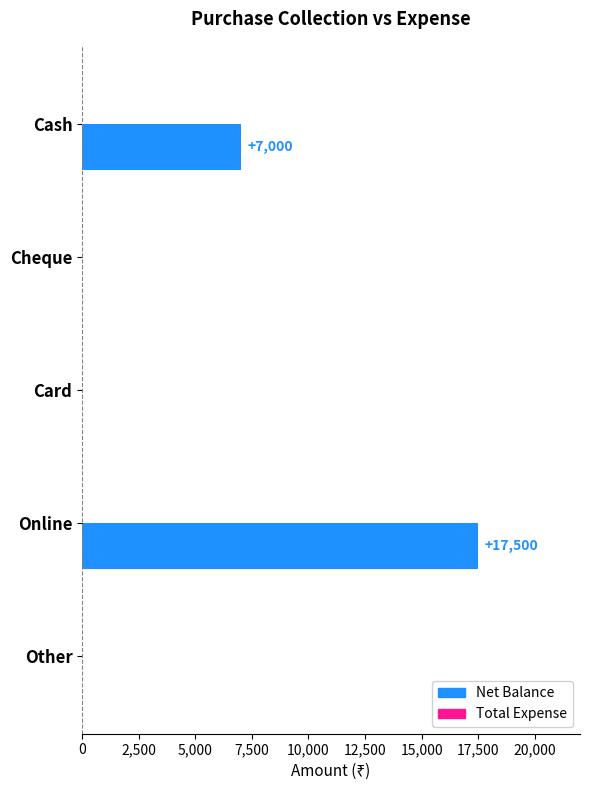

Is it true that the value at Other is -10025?

False